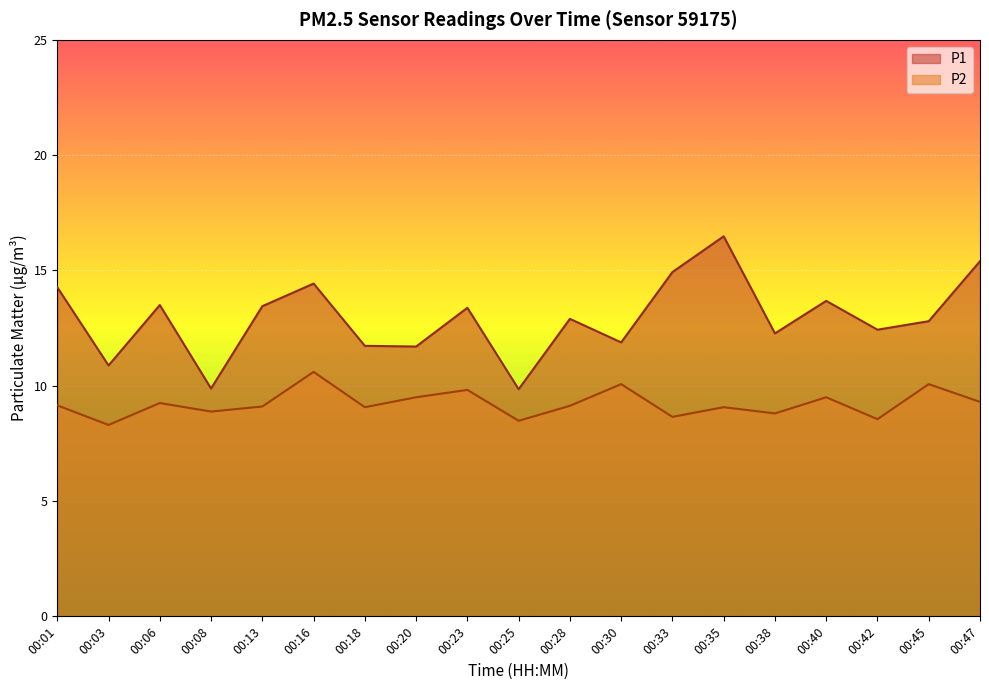

Reading right to left, what are all the values shown in this chart?

P1: 15.4	12.8	12.4	13.7	12.3	16.5	14.9	11.9	12.9	9.8	13.4	11.7	11.7	14.4	13.4	9.9	13.5	10.9	14.3
P2: 9.3	10.1	8.6	9.5	8.8	9.1	8.7	10.1	9.1	8.5	9.8	9.5	9.1	10.6	9.1	8.9	9.2	8.3	9.2